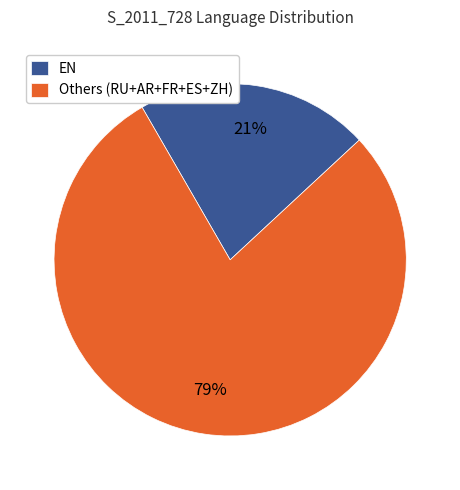

Does any single category account for the majority?

Yes